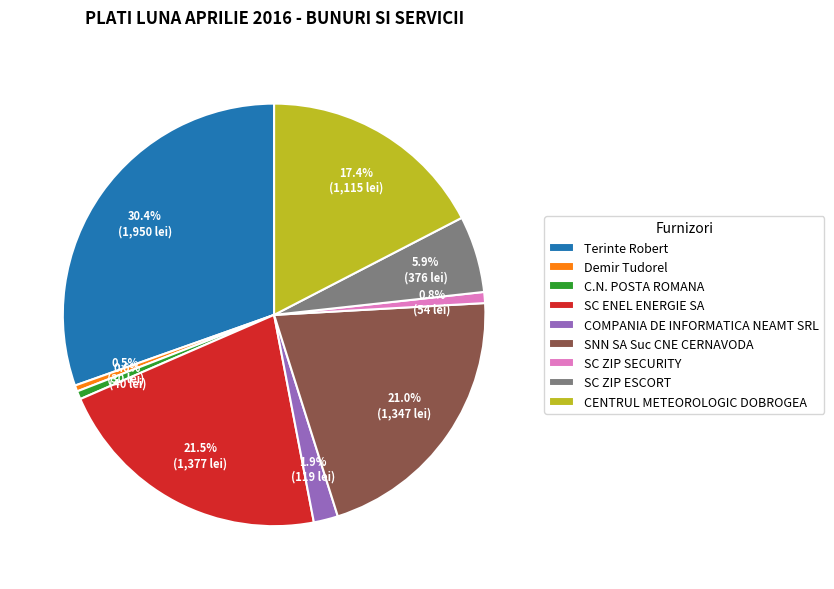

Count the number of slices in the pie.

9